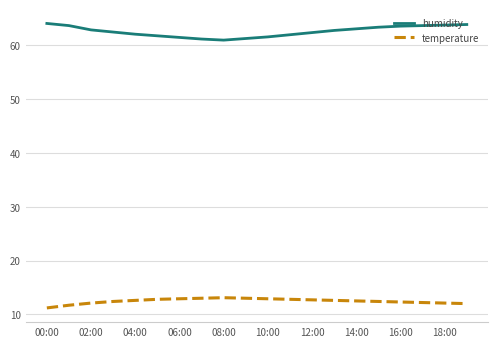

Which series has the largest total across all categories?

humidity